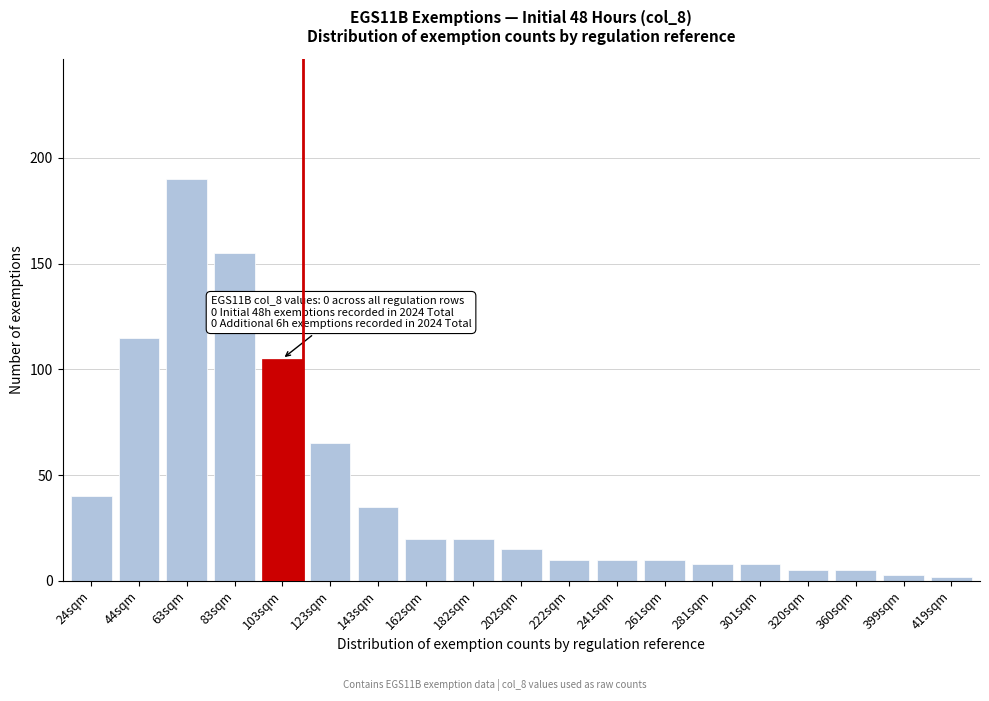

Reading right to left, extract all data points from this chart.

2	3	5	5	8	8	10	10	10	15	20	20	35	65	105	155	190	115	40